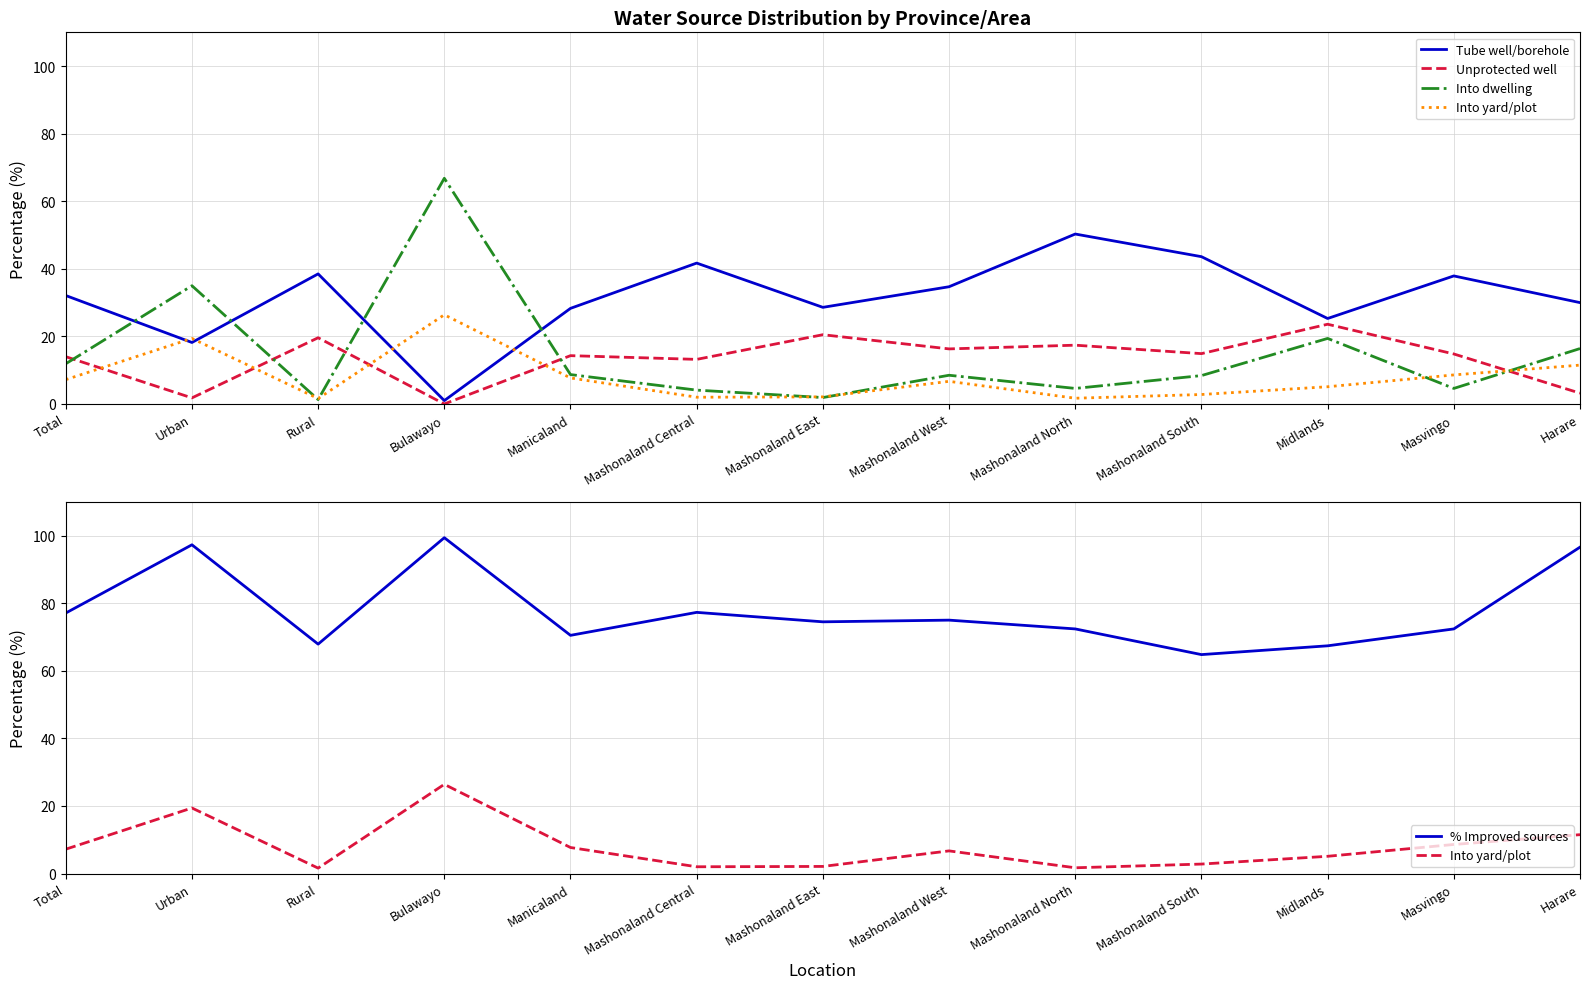

Reading left to right, what are all the values shown in this chart?

Tube well/borehole: 32.1	18.2	38.5	1.0	28.3	41.7	28.6	34.7	50.3	43.6	25.3	37.9	30.0
Unprotected well: 14.0	1.8	19.6	0.0	14.3	13.2	20.5	16.3	17.4	14.9	23.6	14.8	3.2
Into dwelling: 11.9	35.0	1.3	66.8	8.7	4.1	1.9	8.5	4.6	8.4	19.4	4.6	16.4
Into yard/plot: 7.2	19.4	1.6	26.4	7.7	2.0	2.1	6.7	1.7	2.8	5.1	8.6	11.5
% Improved sources: 77.1	97.3	67.9	99.4	70.5	77.3	74.5	75.0	72.4	64.8	67.4	72.4	96.6